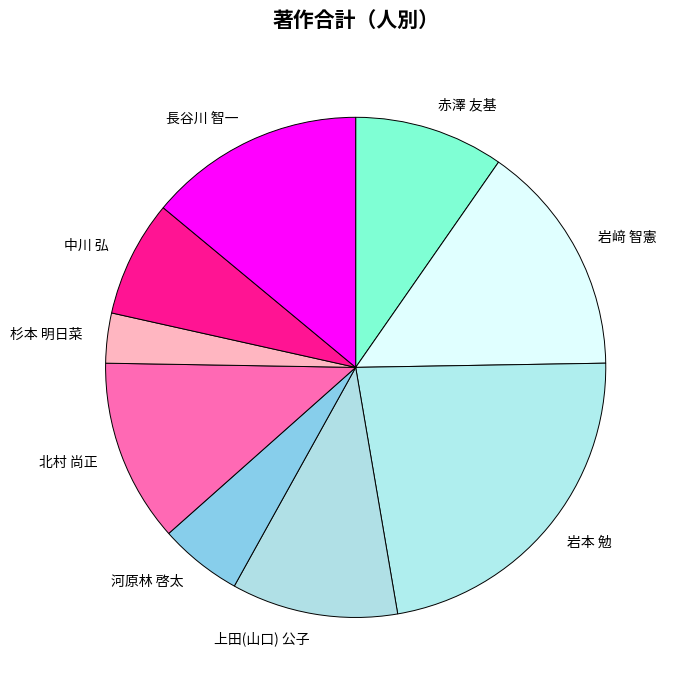

To the nearest percent, what is the difference between the largest and smallest slice percentages?

23%